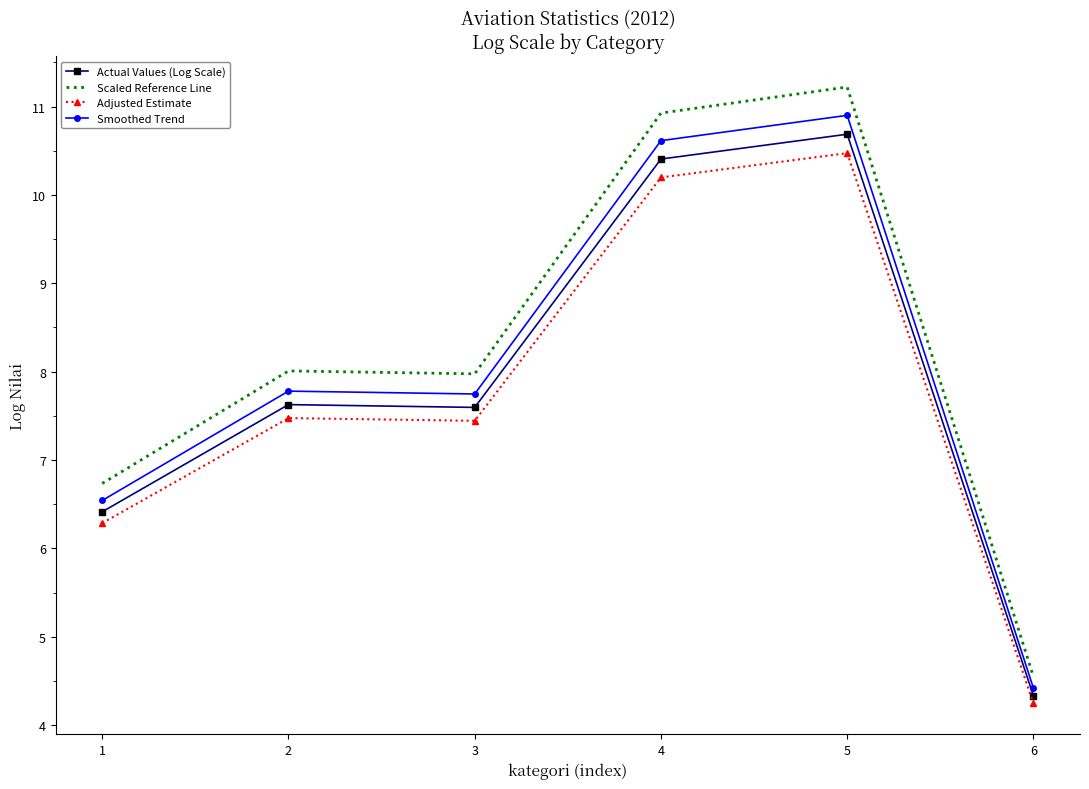

What is the smallest value displayed?

4.2